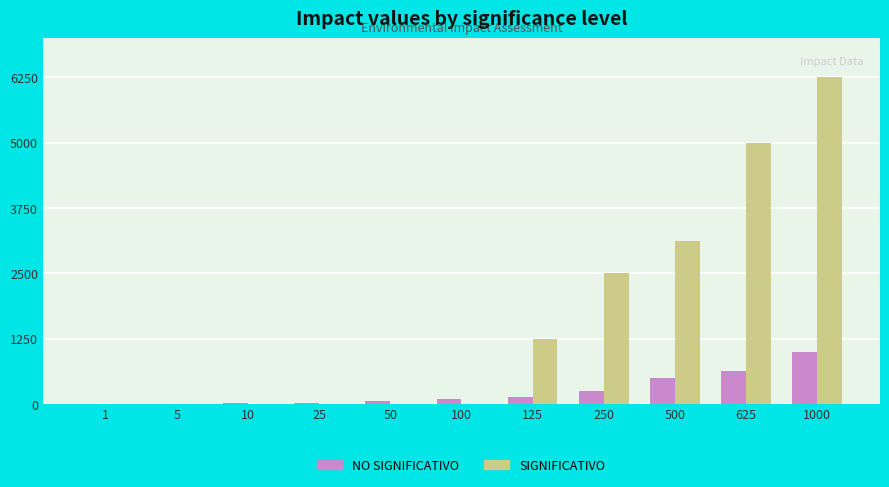

Which series has the largest total across all categories?

SIGNIFICATIVO